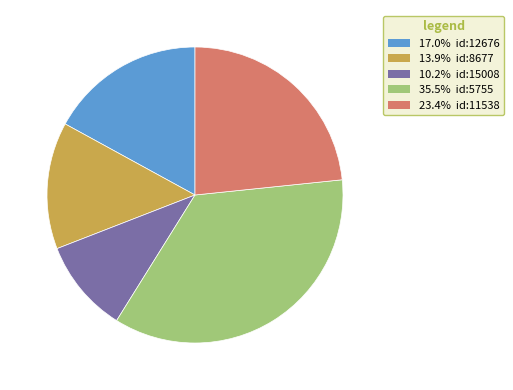

Is there any slice that represents more than half of the pie?

No